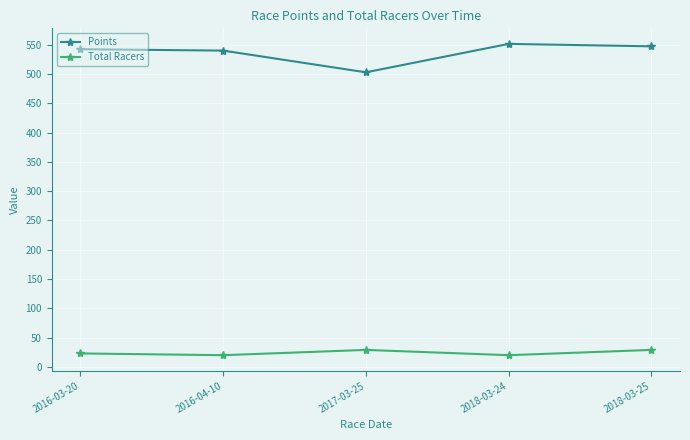

Reading left to right, extract all data points from this chart.

Points: 2016-03-20=542.5	2016-04-10=540.1	2017-03-25=503.0	2018-03-24=551.6	2018-03-25=547.4
Total Racers: 2016-03-20=23.0	2016-04-10=20.0	2017-03-25=29.0	2018-03-24=20.0	2018-03-25=29.0